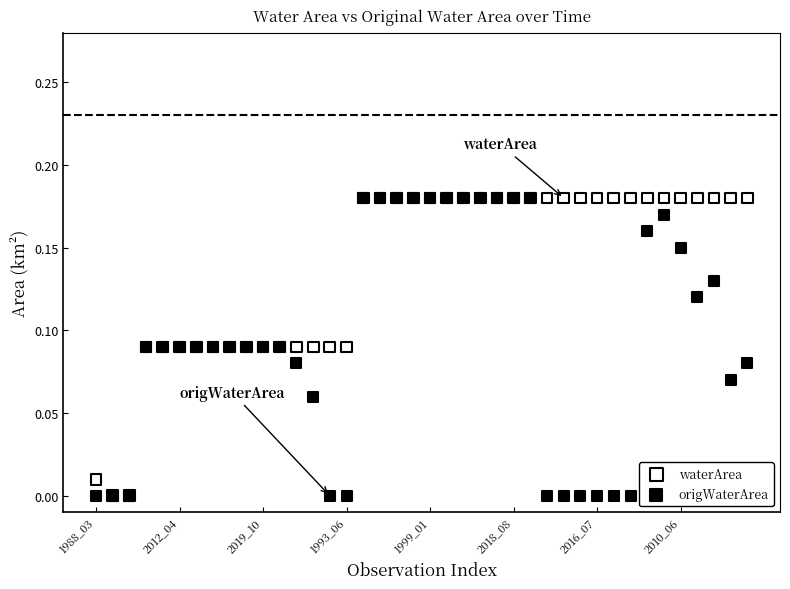

What are all the series names shown in the legend?

waterArea, origWaterArea